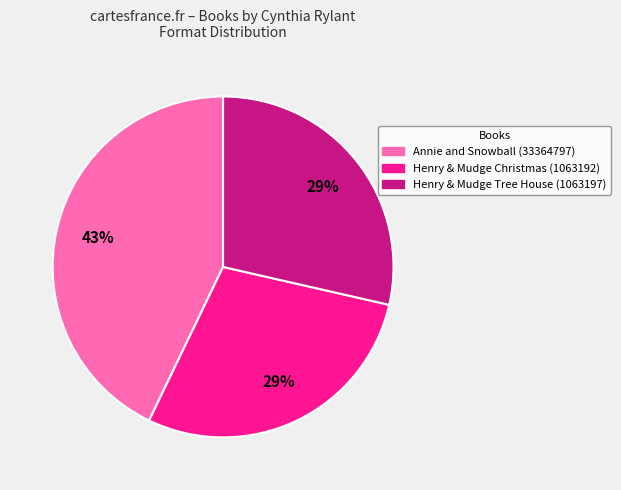

Does any single category account for the majority?

No